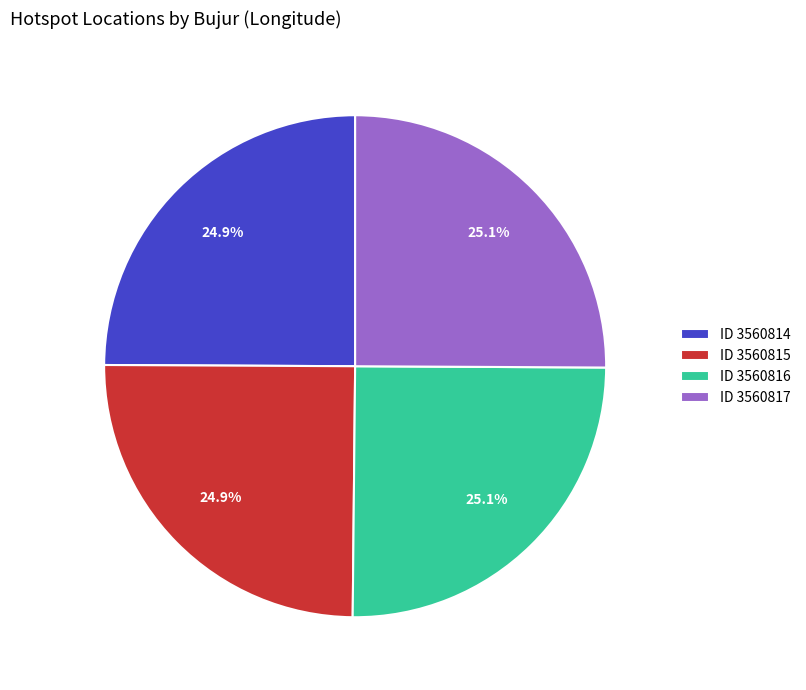

How many segments does this pie chart have?

4